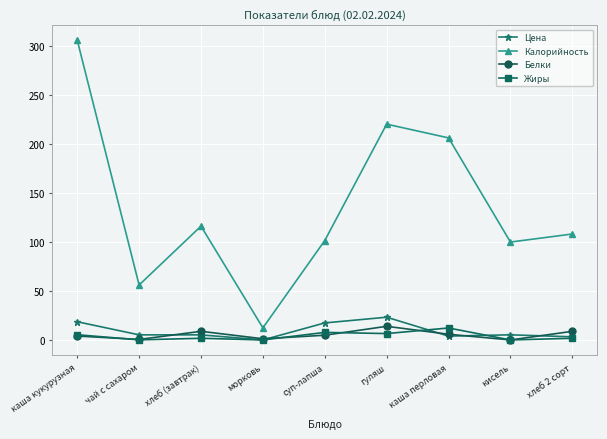

What is the difference between the highest and lowest values at каша кукурузная?

301.7